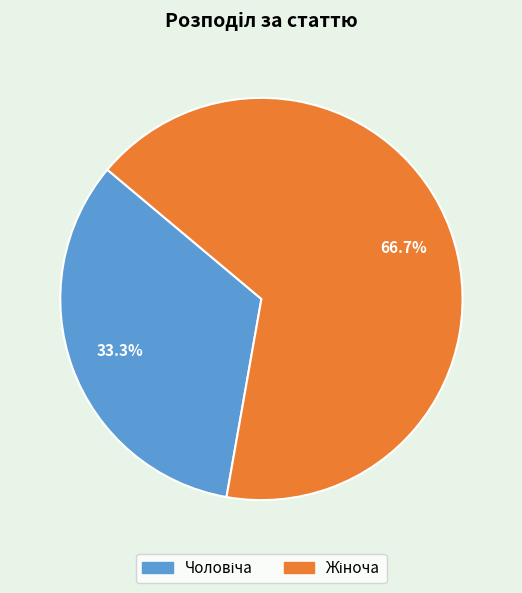

How many slices are in this pie chart?

2